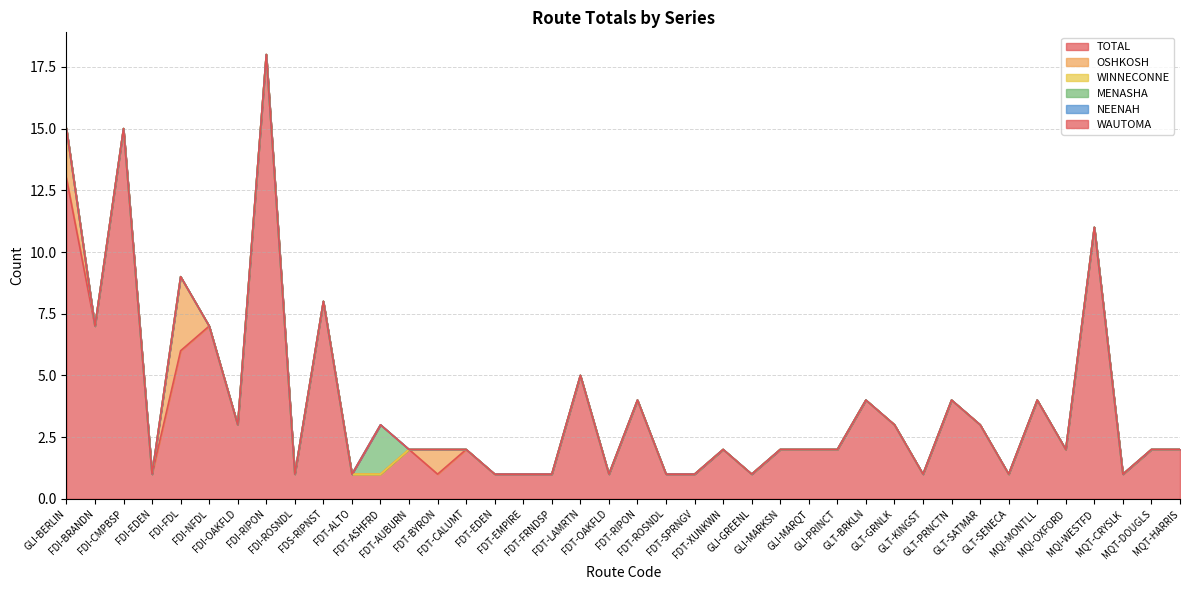

Which series has the largest range (max minus min)?

TOTAL